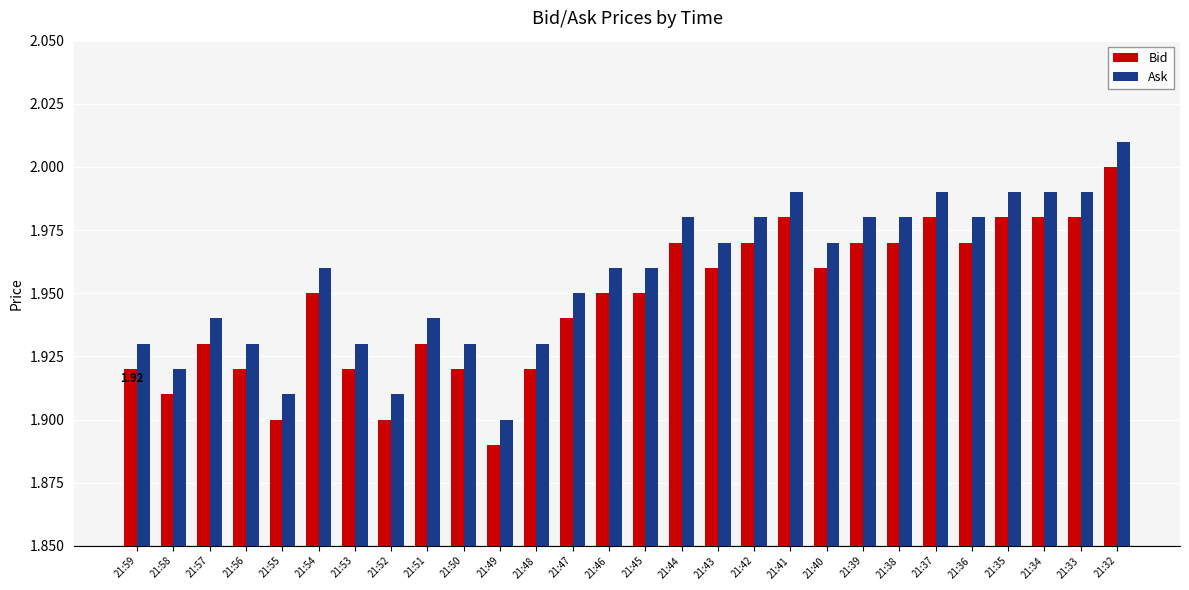

Rank the series by their average value, from lowest to highest.

Bid, Ask